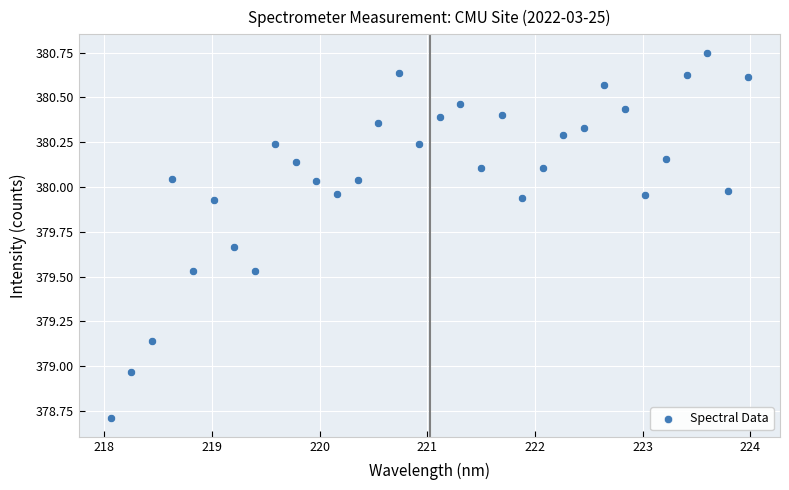

What is the range of X values (max minus min)?

5.9